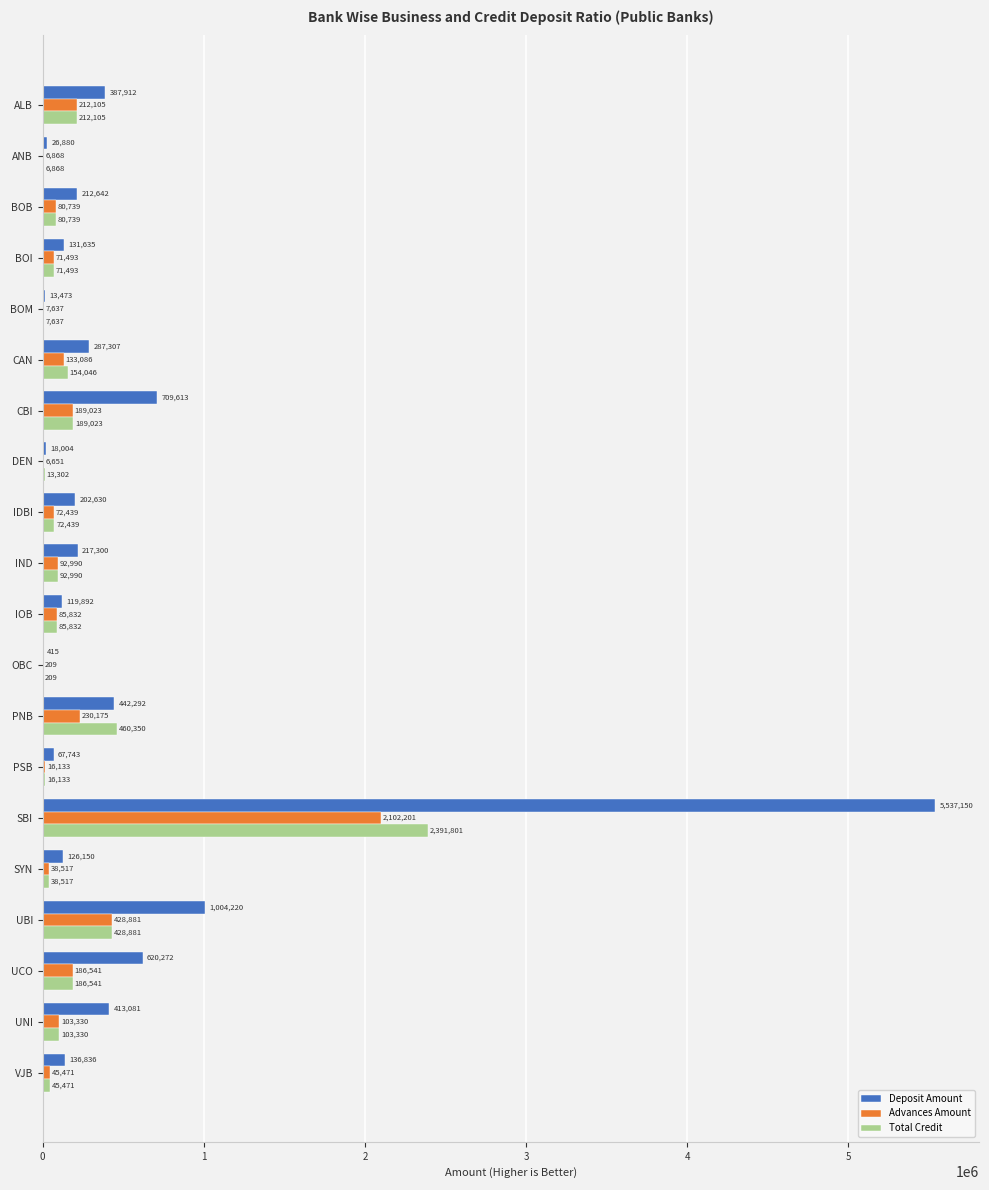

What is the sum of all Deposit Amount values?

10675447.2